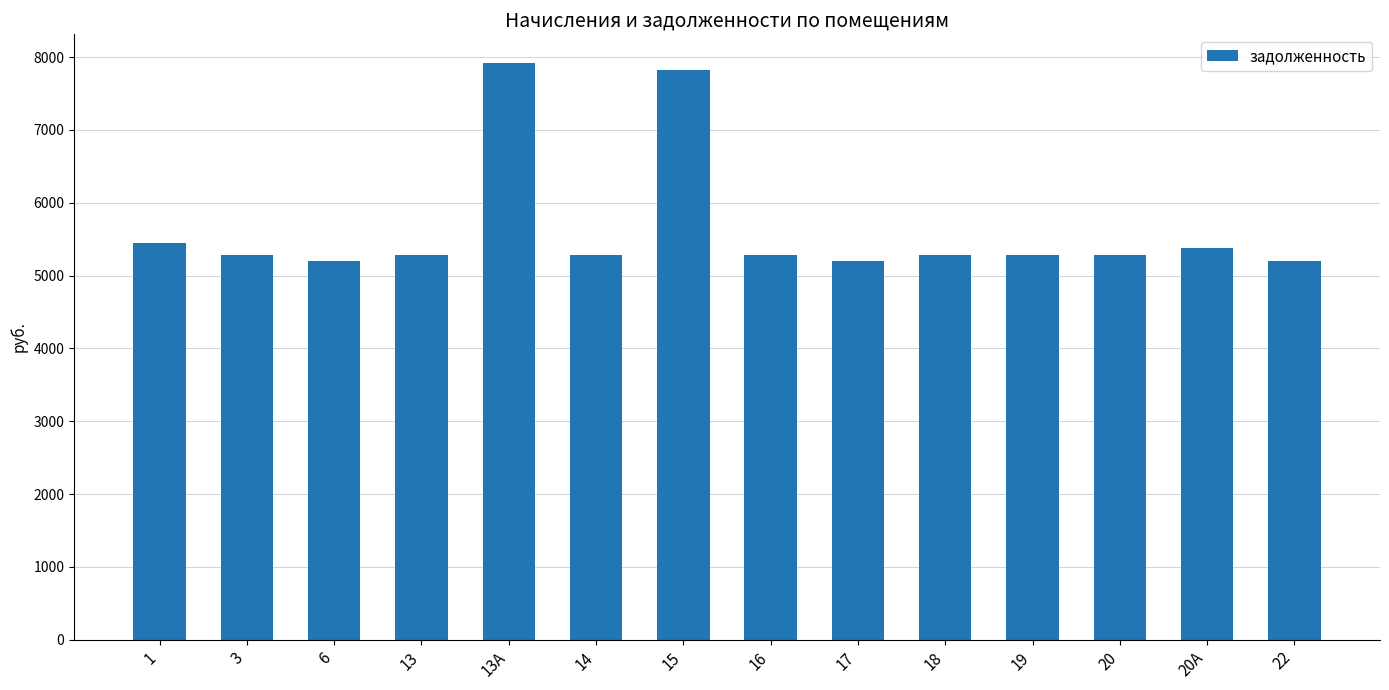

What is the average value?

5654.7